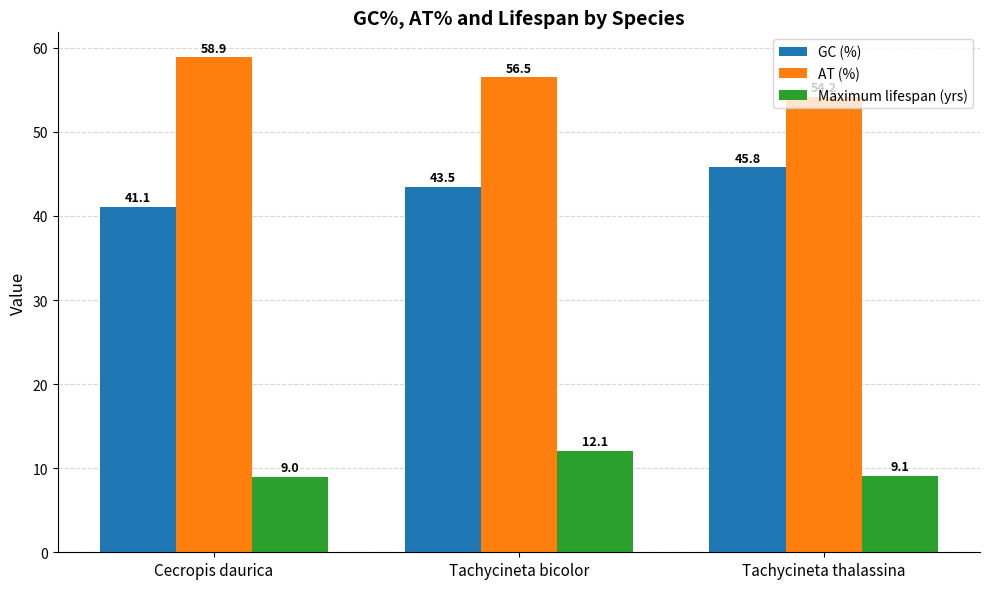

List the series in order of their peak value, highest first.

AT (%), GC (%), Maximum lifespan (yrs)